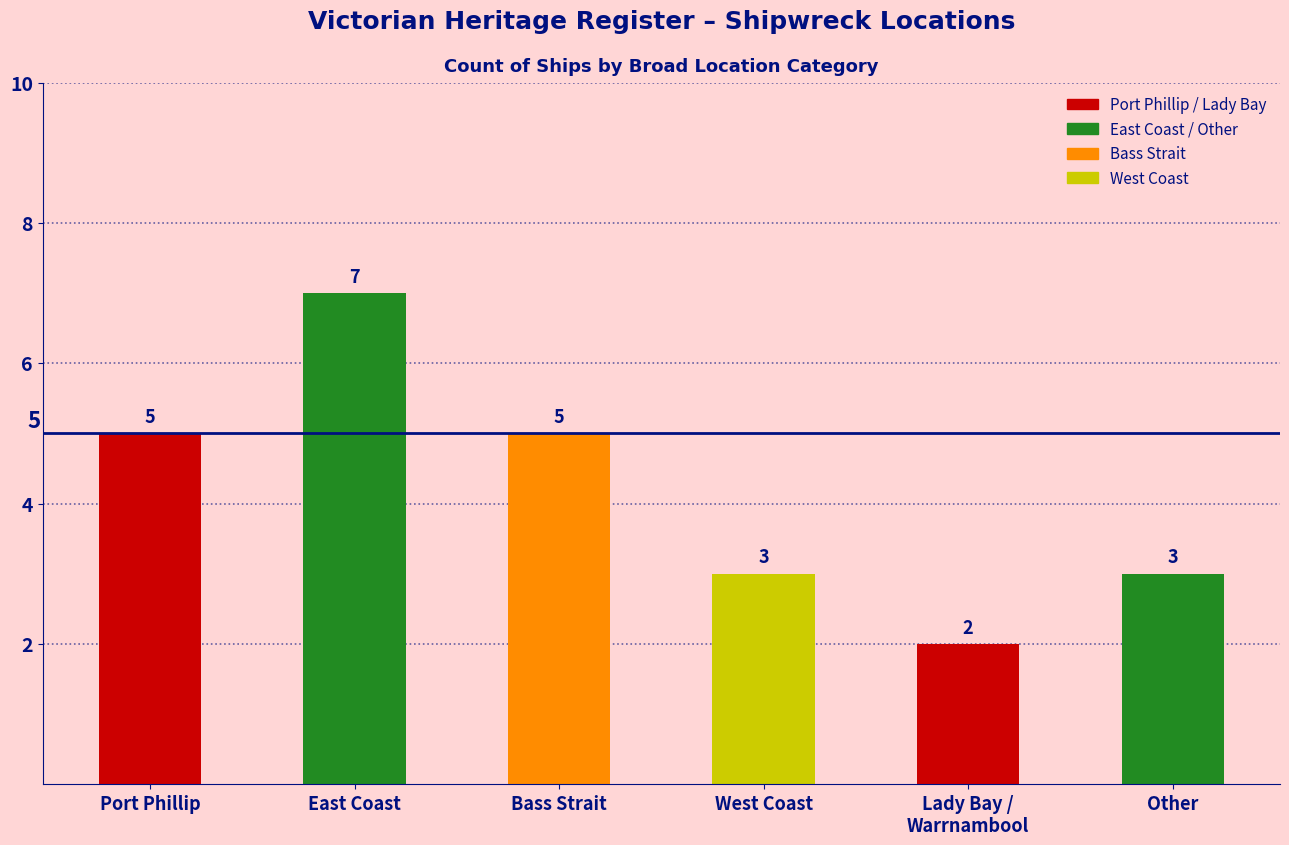

Reading left to right, what are all the values shown in this chart?

Port Phillip=5	East Coast=7	Bass Strait=5	West Coast=3	Lady Bay /
Warrnambool=2	Other=3